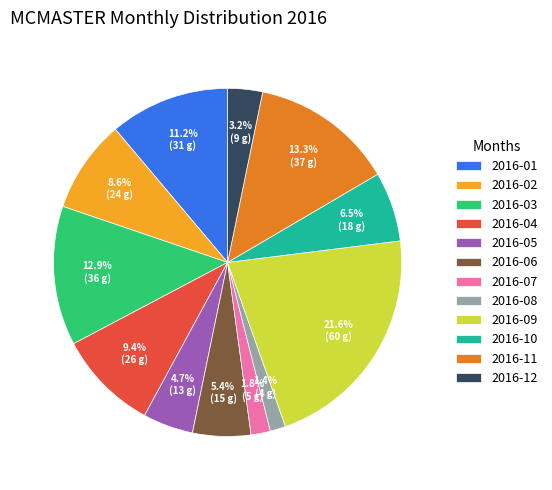

Is there any slice that represents more than half of the pie?

No